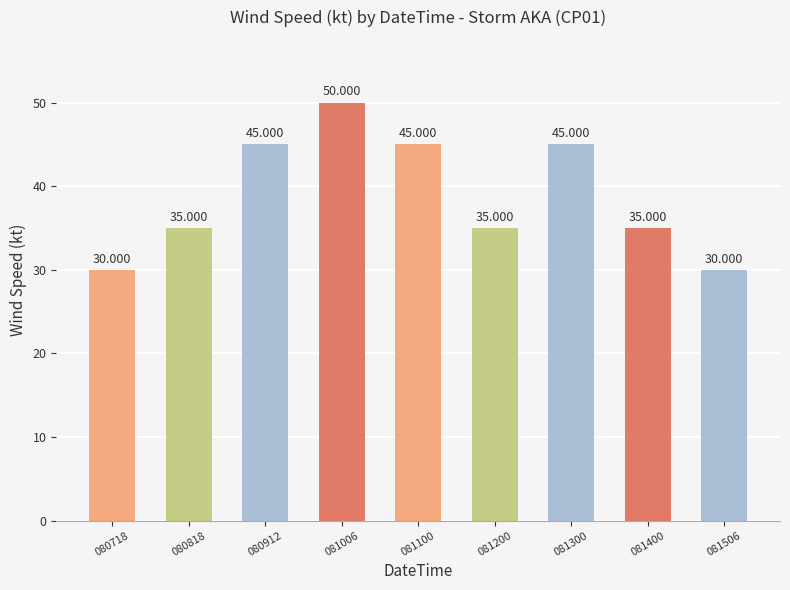

Reading left to right, what are all the values shown in this chart?

30	35	45	50	45	35	45	35	30